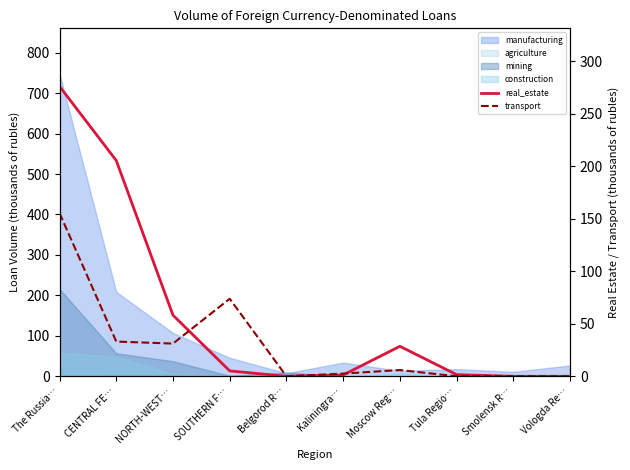

After their last crossing, which series has the higher values: real_estate or transport?

transport